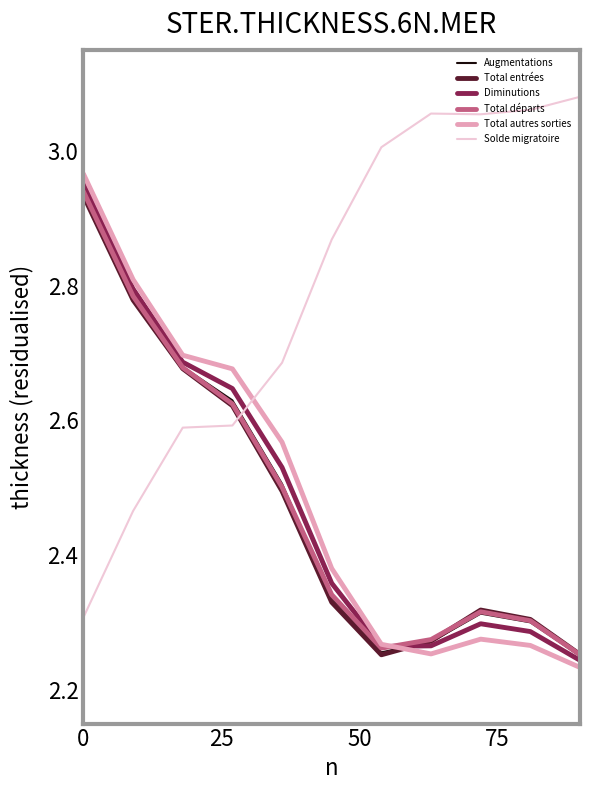

After their last crossing, which series has the higher values: Diminutions or Solde migratoire?

Solde migratoire